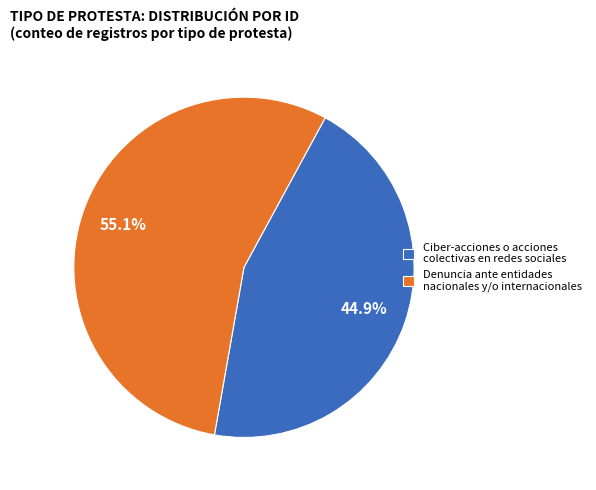

Do Ciber-acciones o acciones colectivas en redes sociales and Denuncia ante entidades nacionales y/o internacionales together represent more than half of the pie?

Yes